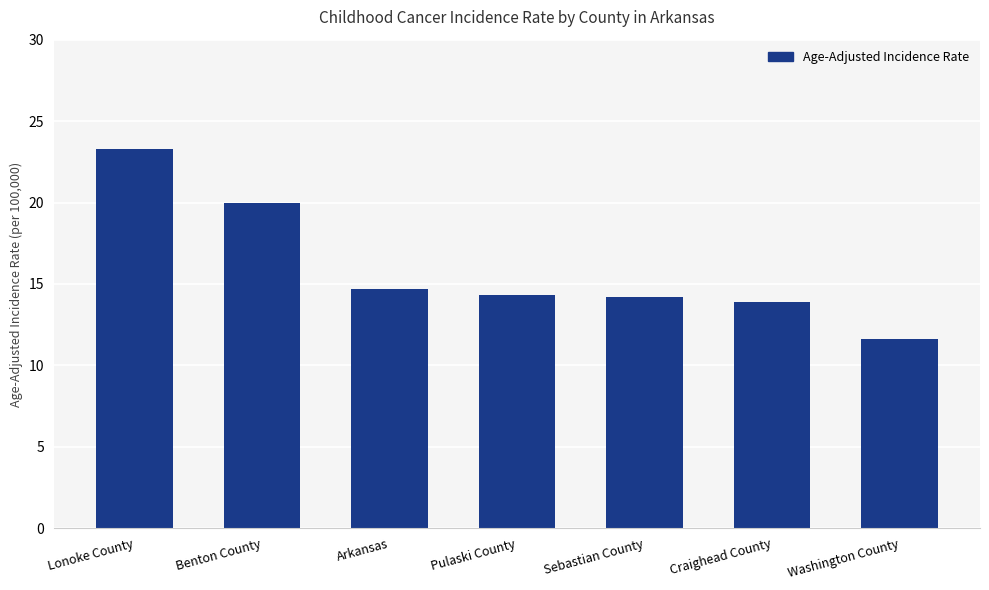

What is the change in value from Craighead County to Washington County?

-2.3